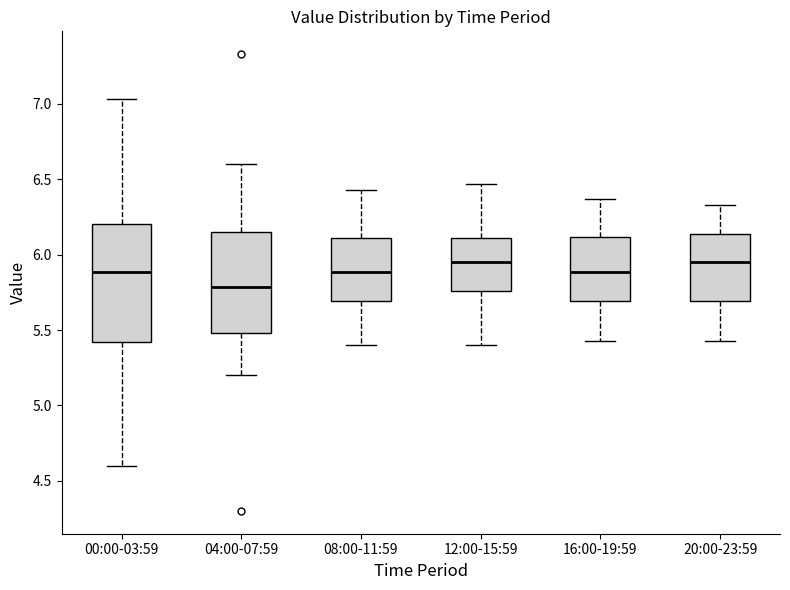

Where does the median line of the box for 08:00-11:59 sit on the y-axis? The values are not printed on the chart, so give them approximately, as read against the axis.

5.90